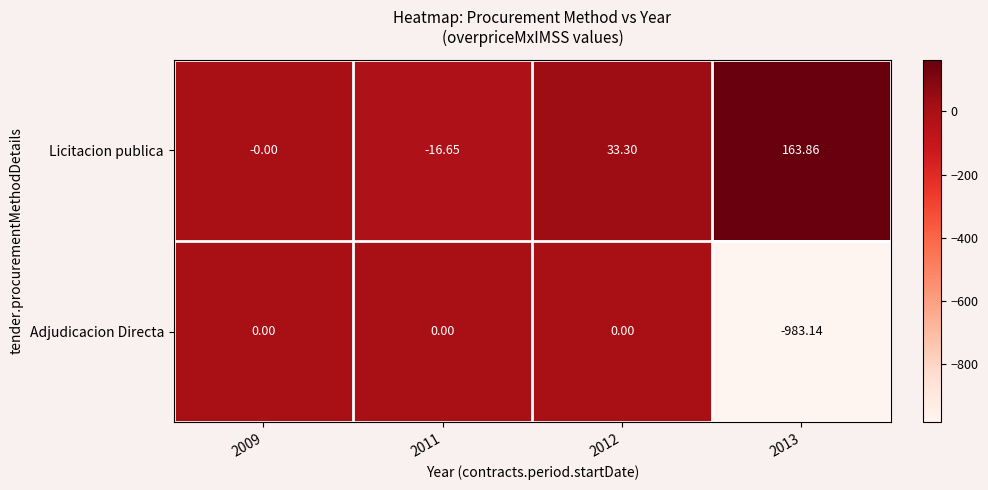

Is the value of Adjudicacion Directa at 2011 greater than the value of Licitacion publica at 2011?

Yes